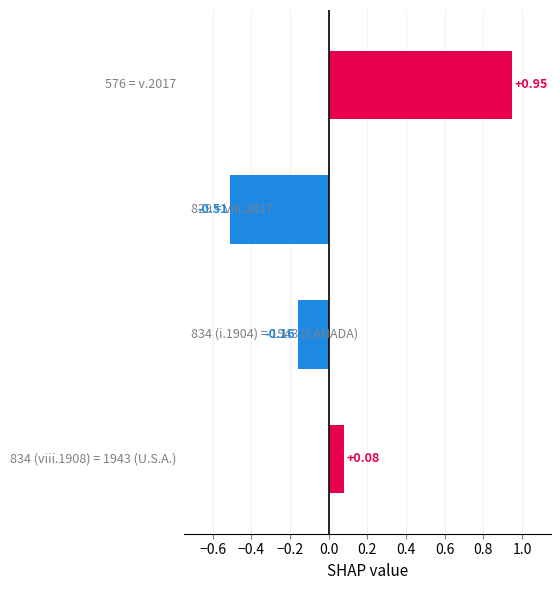

What is the sum of all values?

0.4